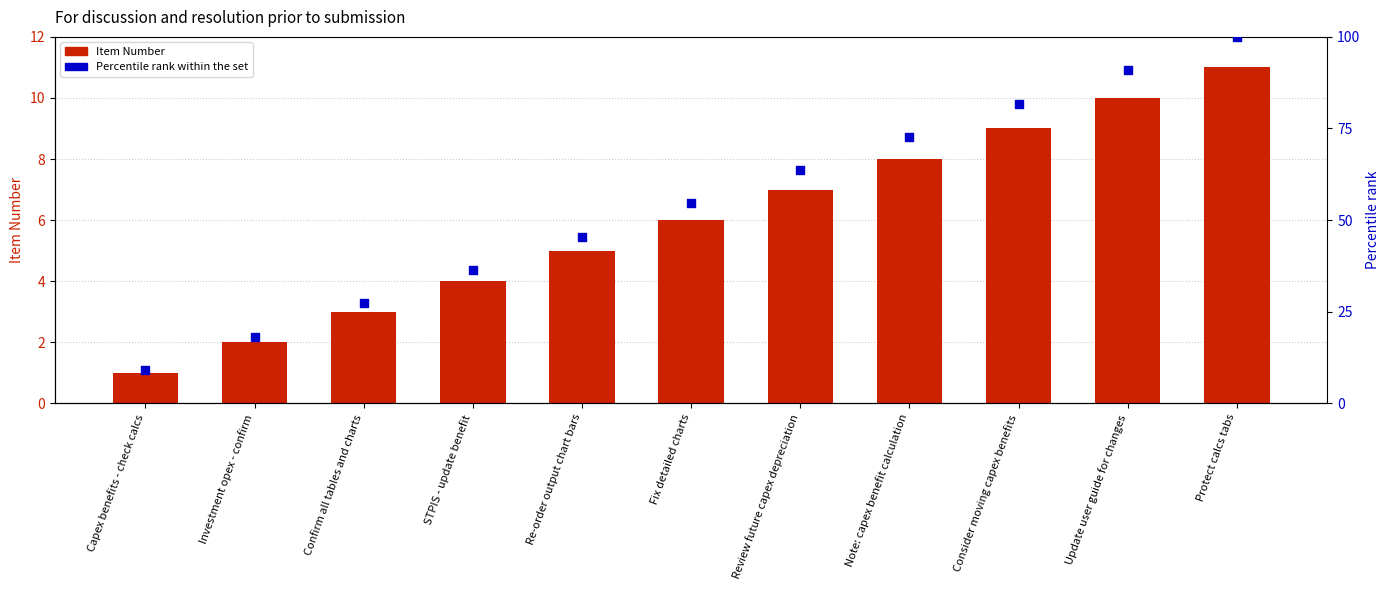

What is the total value across all series at Confirm all tables and charts?

30.3